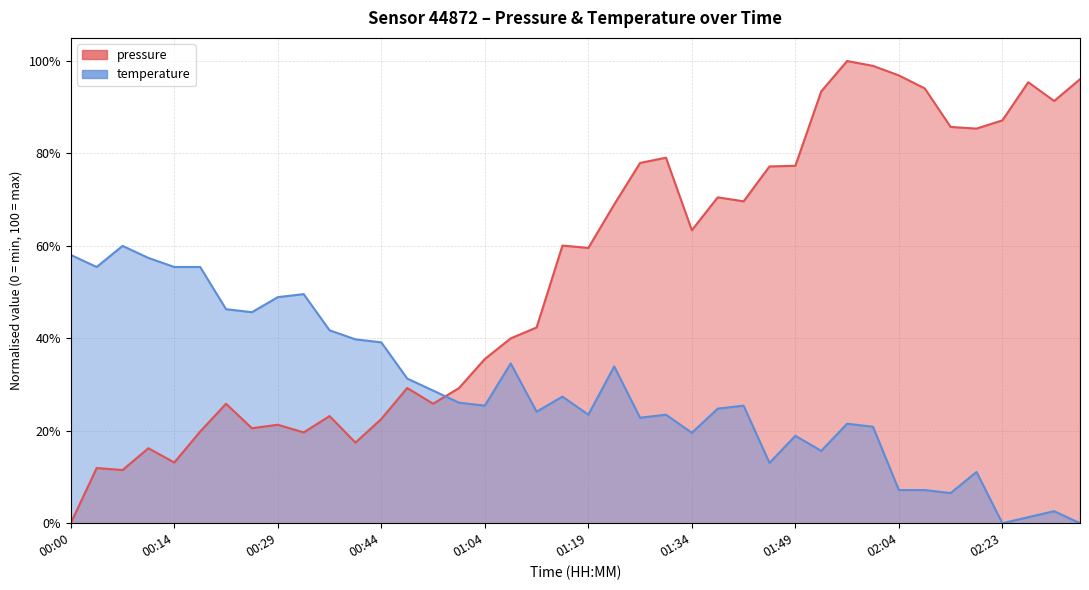

What is the sum of the pressure values at 01:34 and 01:12?

105.7